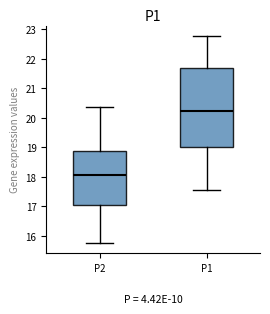

Which box is the tallest, from its lower edge to its upper edge?

P1